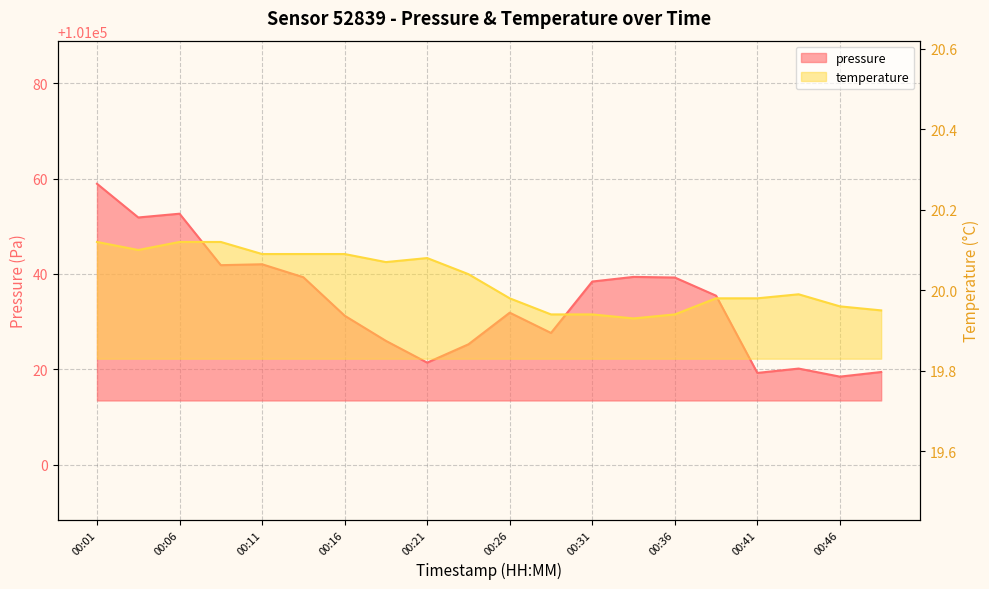

Rank the series at 00:46 from highest to lowest value.

pressure, temperature